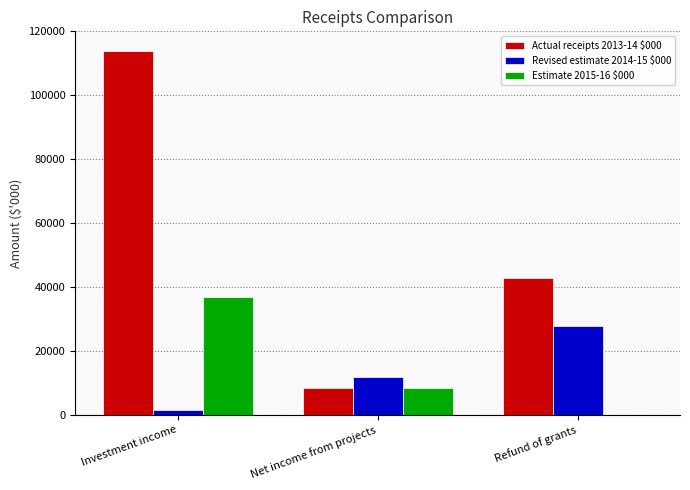

Which category has the highest value in the Actual receipts 2013-14 $000 series?

Investment income